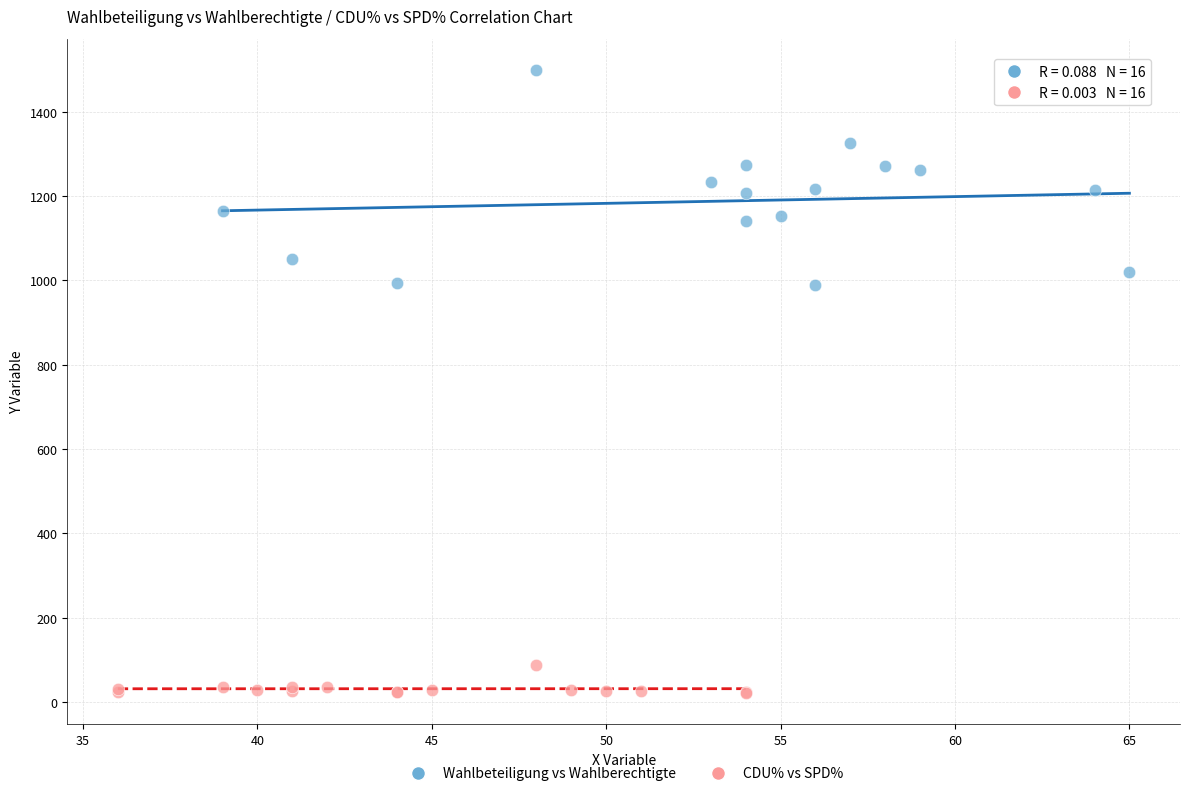

What are all the series names shown in the legend?

Wahlbeteiligung vs Wahlberechtigte, CDU% vs SPD%